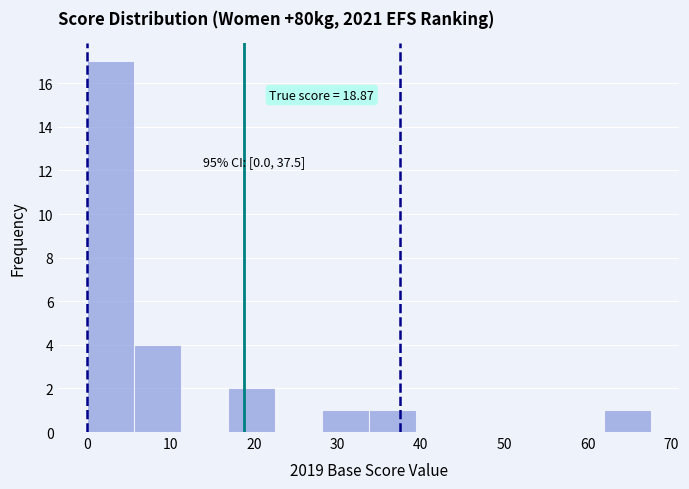

Which range on the x-axis has the tallest bar?

0 to 6